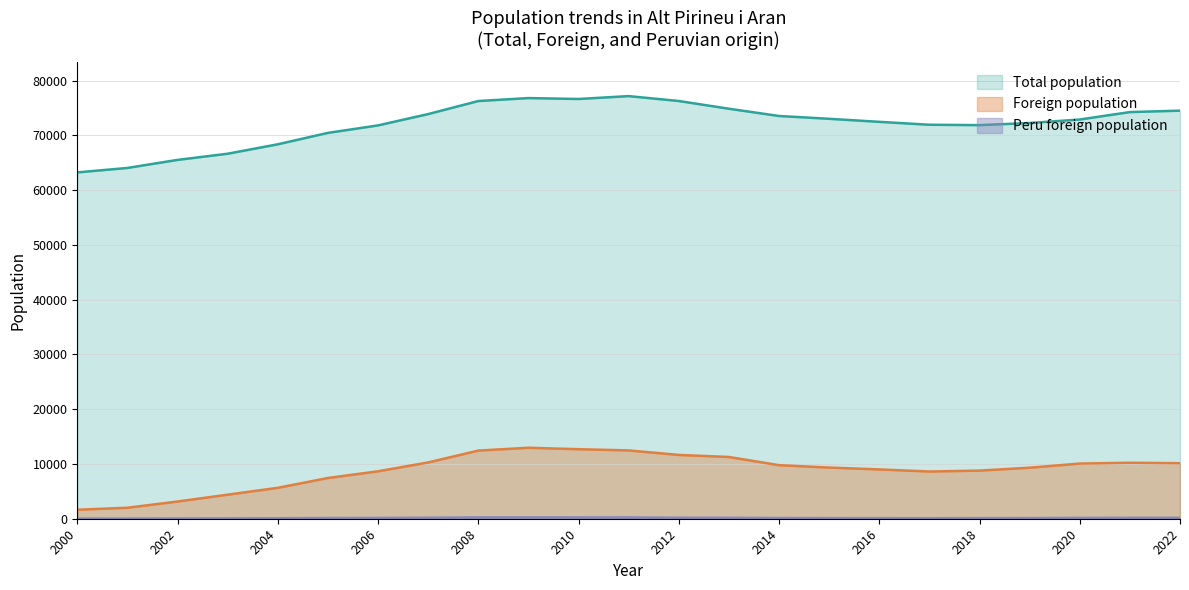

True or false: Peru foreign population and Total population intersect in this chart.

False